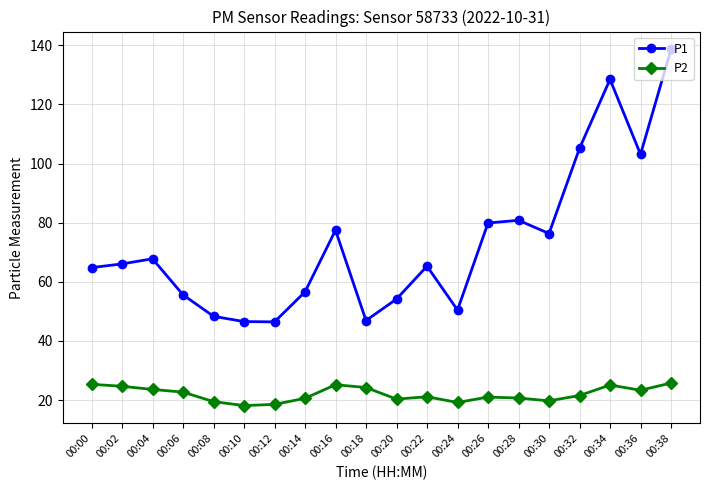

How many series are shown in this chart?

2